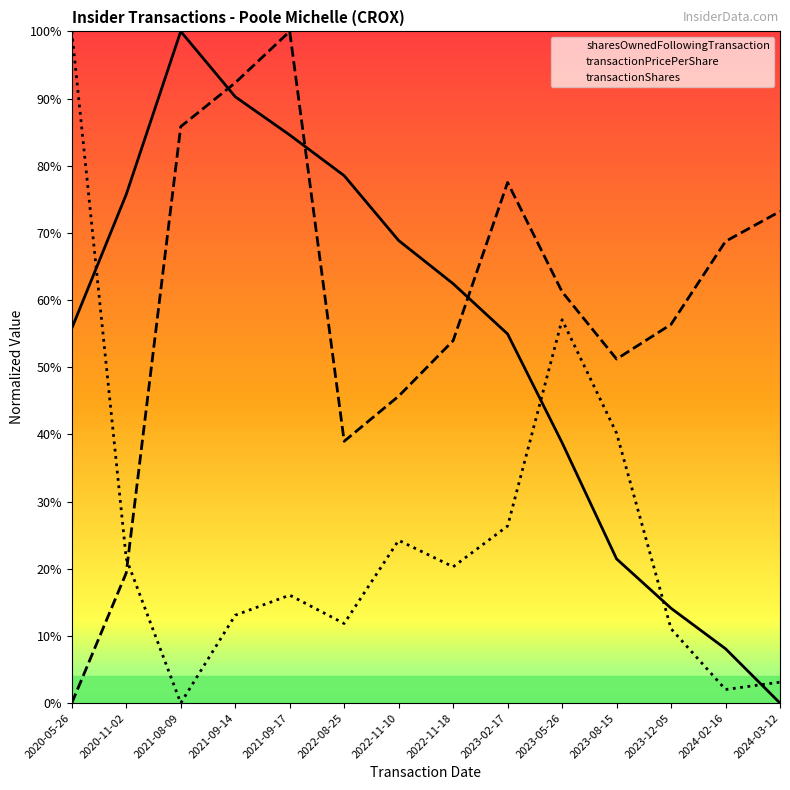

What is the difference between the maximum and second lowest values in the transactionShares series?

98.0